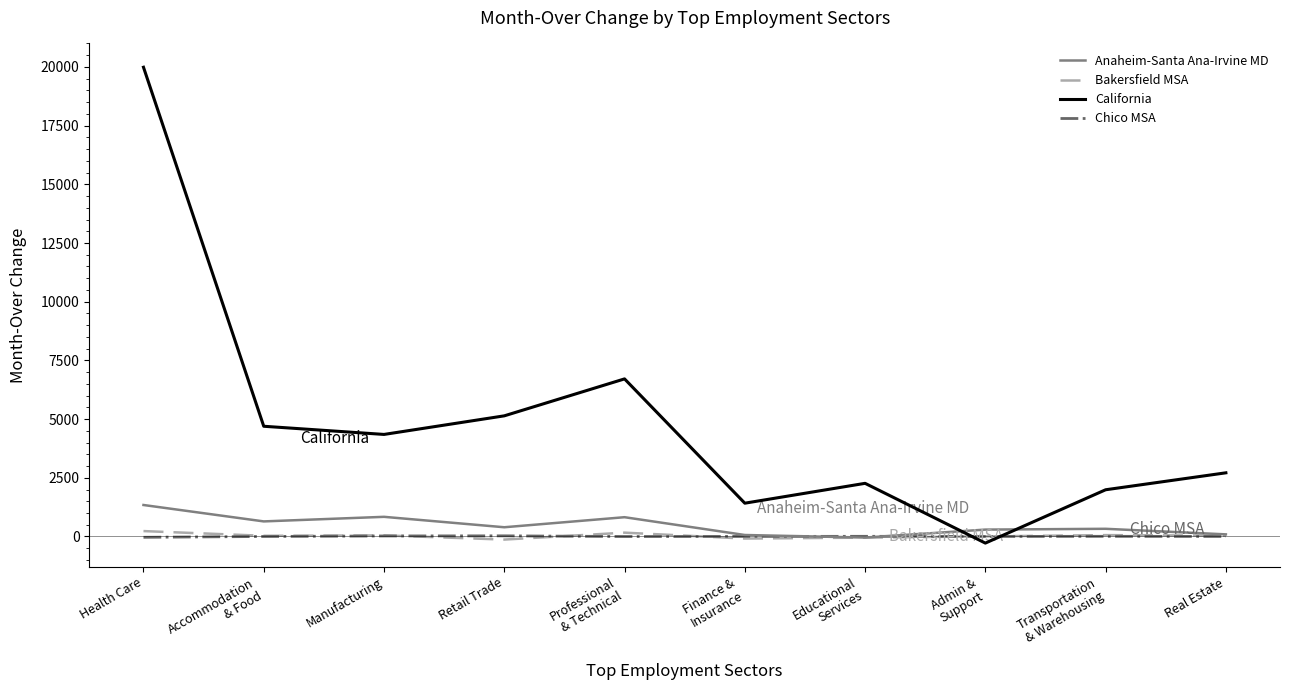

What is the greatest value displayed?

19988